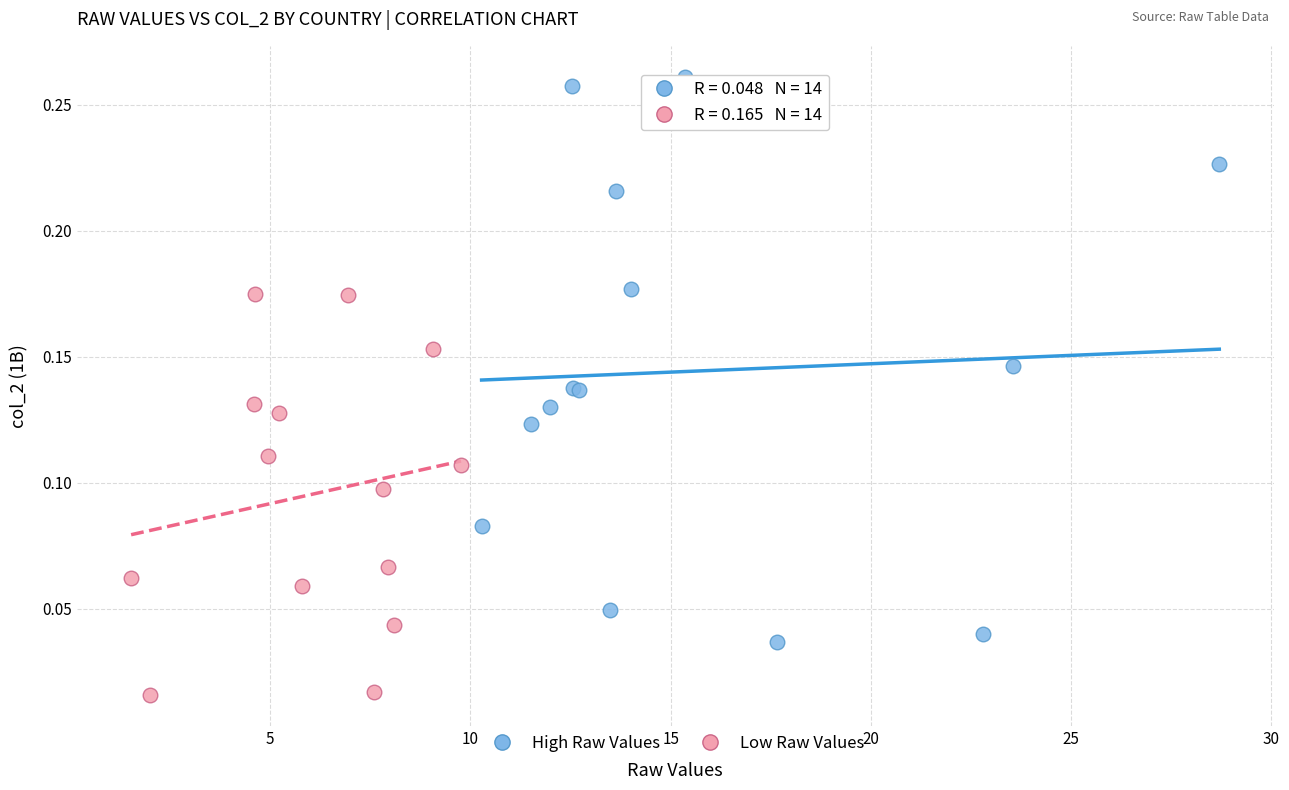

What are all the series names shown in the legend?

High Raw Values, Low Raw Values